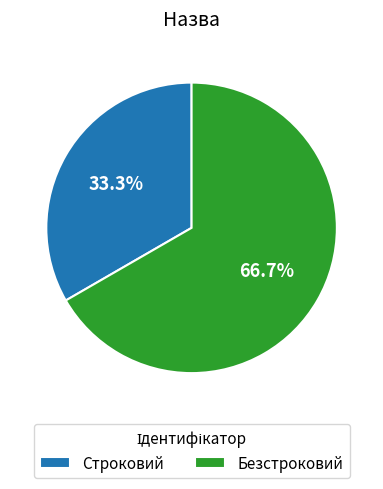

Rank the categories by value from lowest to highest.

Строковий, Безстроковий